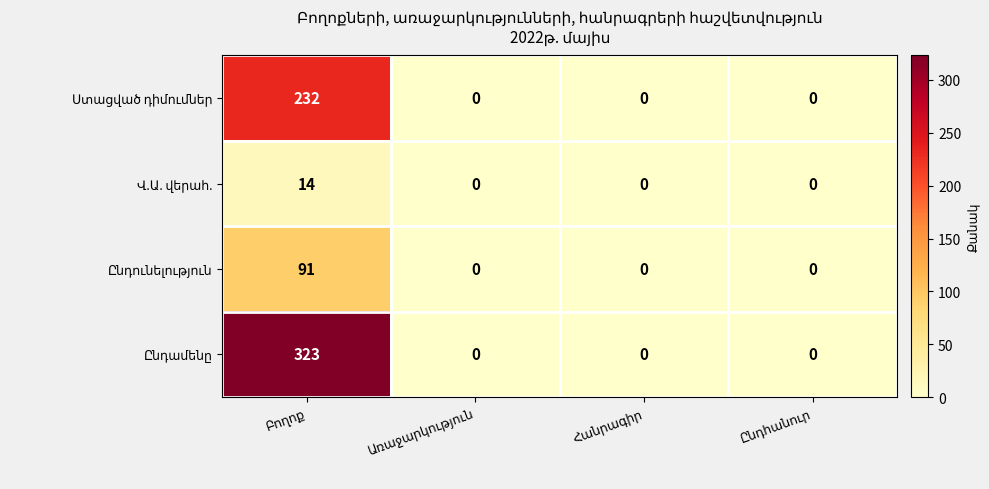

Which series has the largest total across all categories?

Ընդամենը